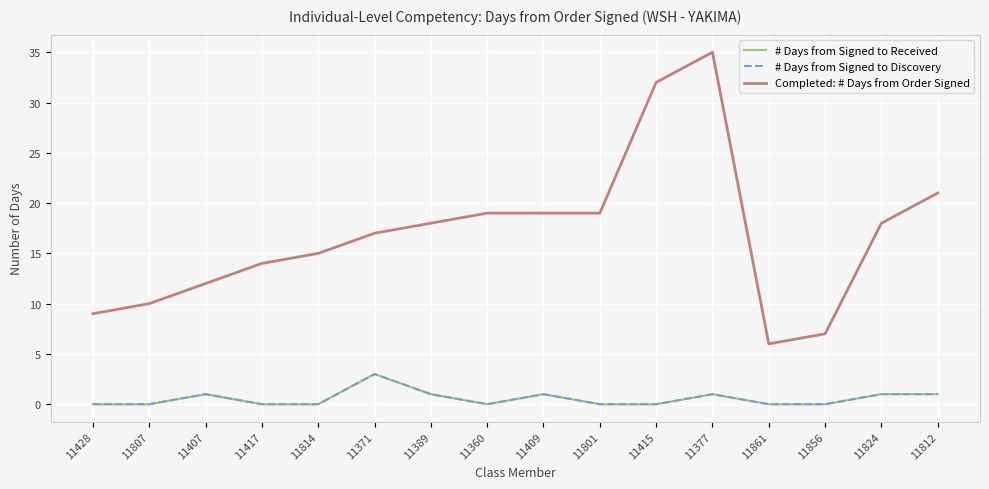

Count the # Days from Signed to Discovery values in the range 0 to 1.

15